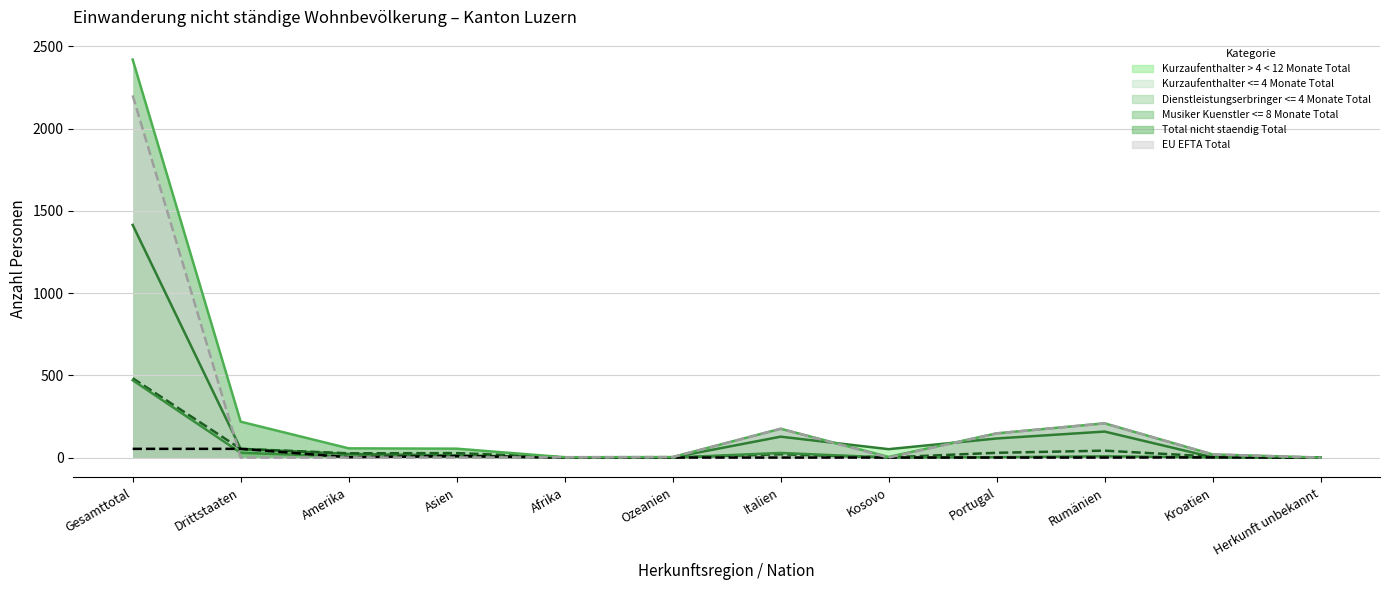

Between which two adjacent categories do Musiker Kuenstler <= 8 Monate Total and Dienstleistungserbringer <= 4 Monate Total first intersect?

Gesamttotal and Drittstaaten